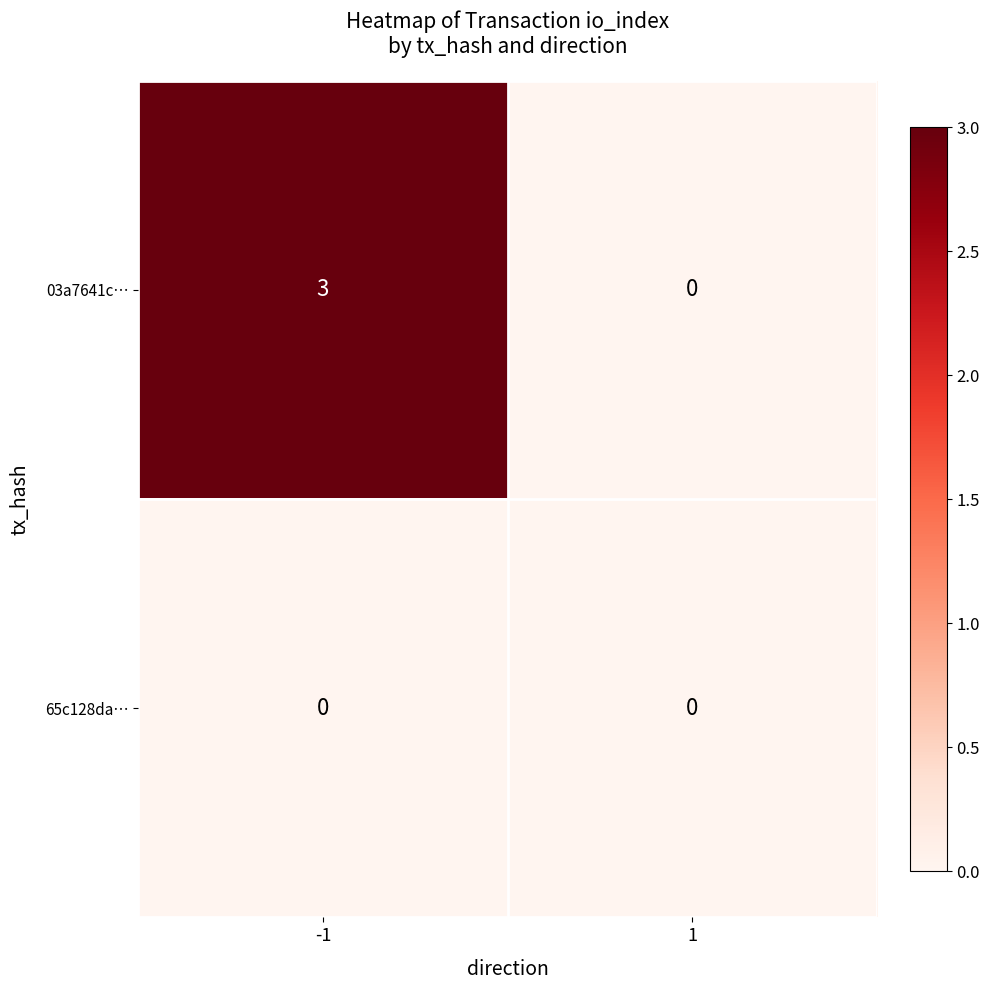

At -1, list the series in order from largest to smallest.

03a7641c…, 65c128da…